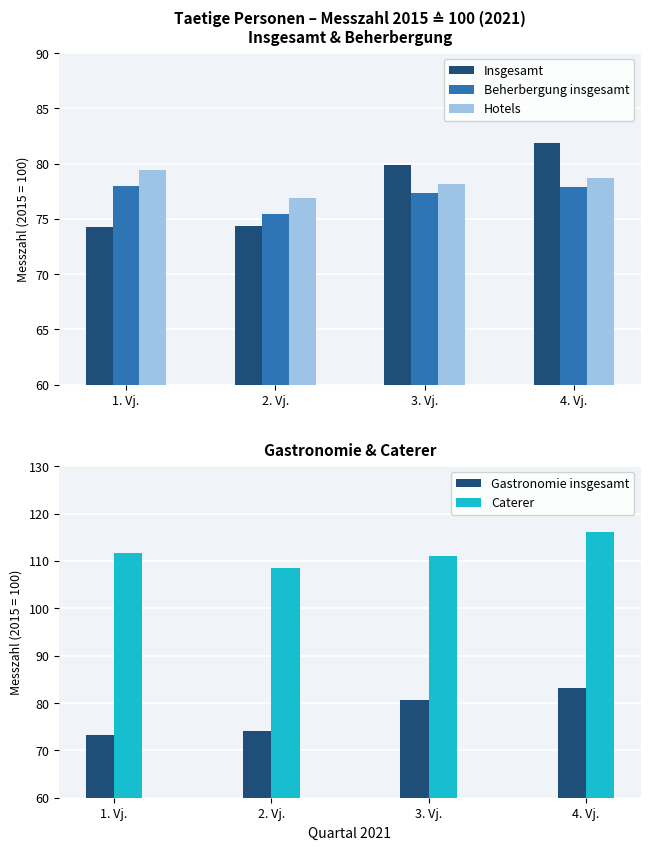

Reading left to right, what are all the values shown in this chart?

Insgesamt: 74.3	74.4	79.9	81.9
Beherbergung insgesamt: 78.0	75.4	77.3	77.9
Hotels: 79.4	76.9	78.2	78.7
Gastronomie insgesamt: 73.2	74.1	80.7	83.1
Caterer: 111.6	108.5	111.1	116.1